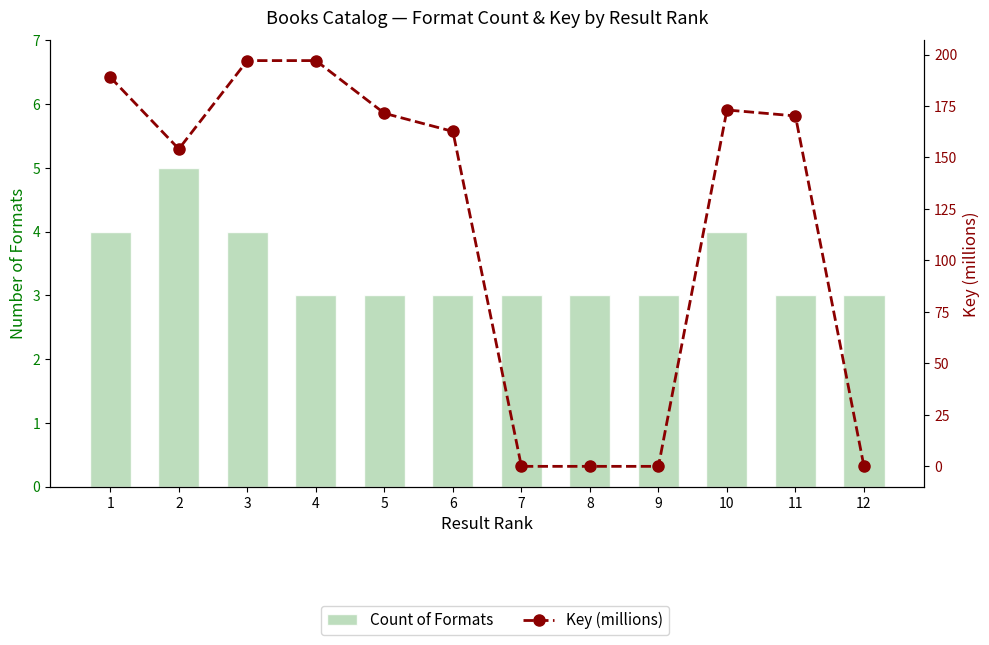

What is the difference between the second highest and second lowest values in the Key (millions) series?

197.1